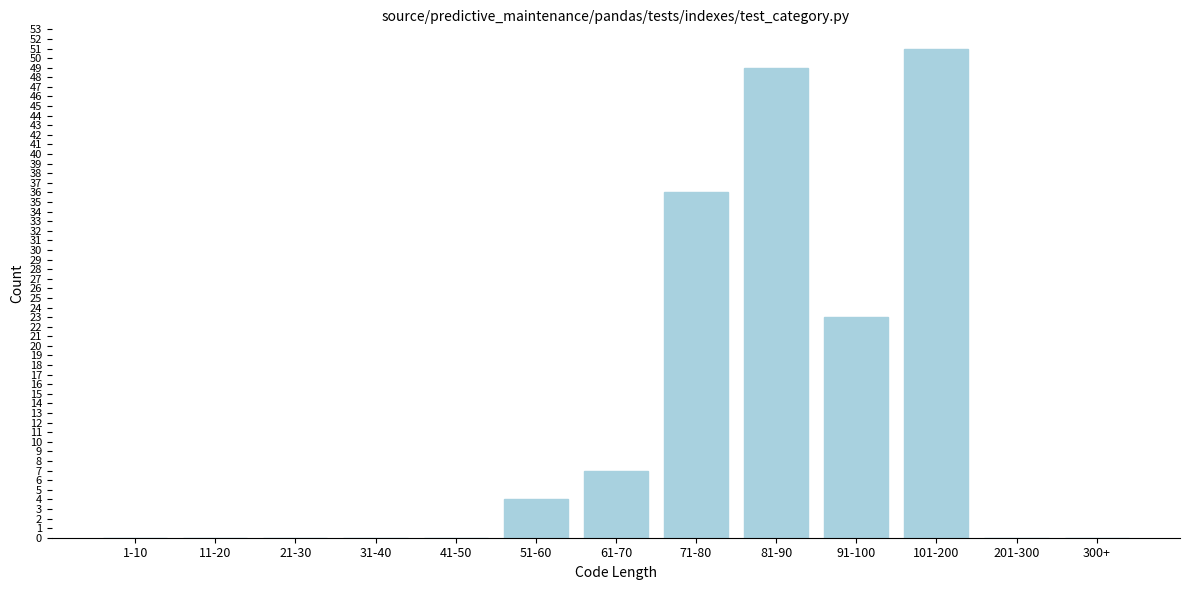

Reading left to right, list all the values displayed in this chart.

1-10=0	11-20=0	21-30=0	31-40=0	41-50=0	51-60=4	61-70=7	71-80=36	81-90=49	91-100=23	101-200=51	201-300=0	300+=0